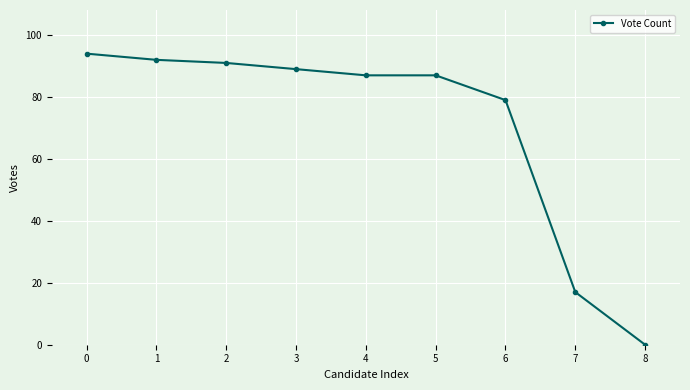

What is the sum of all values?

636